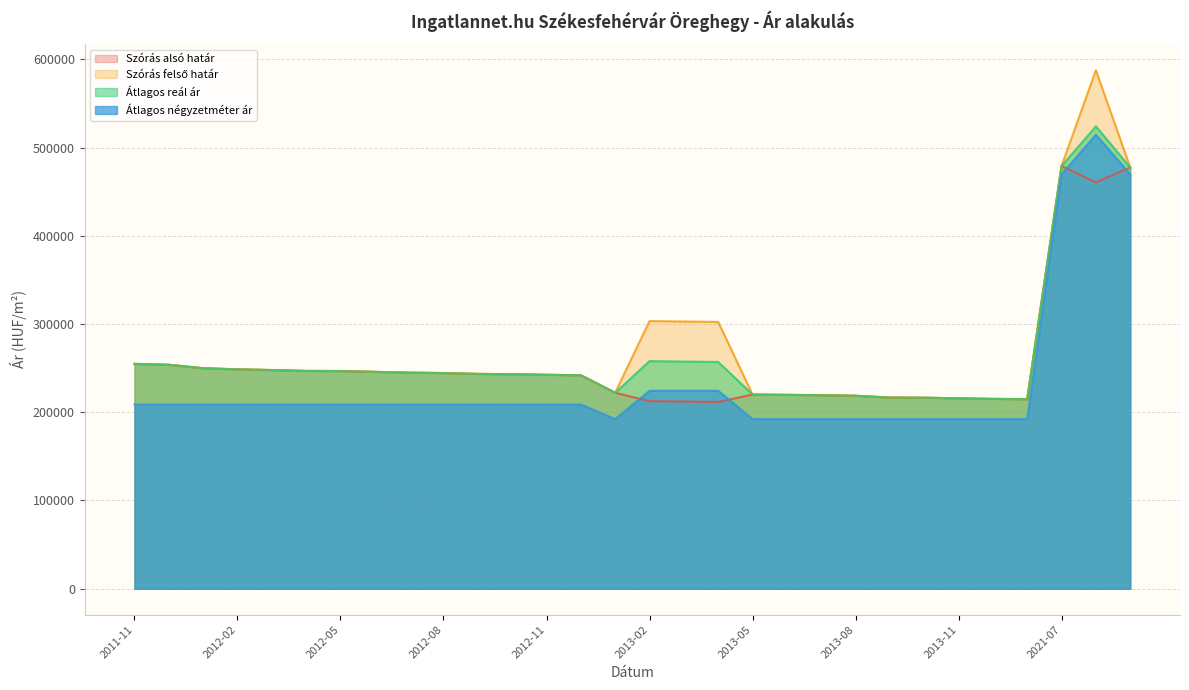

What is the total value across all series at 2013-01?

858679